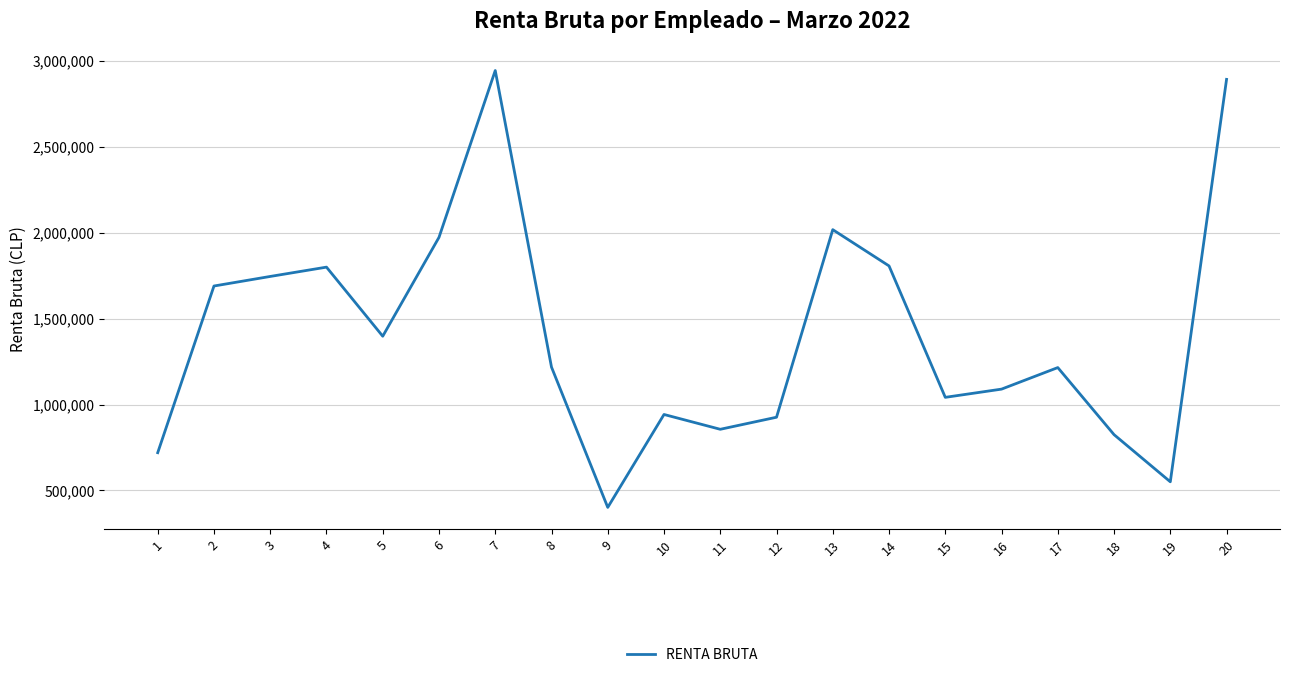

At which label does the data first exceed 1217847?

2